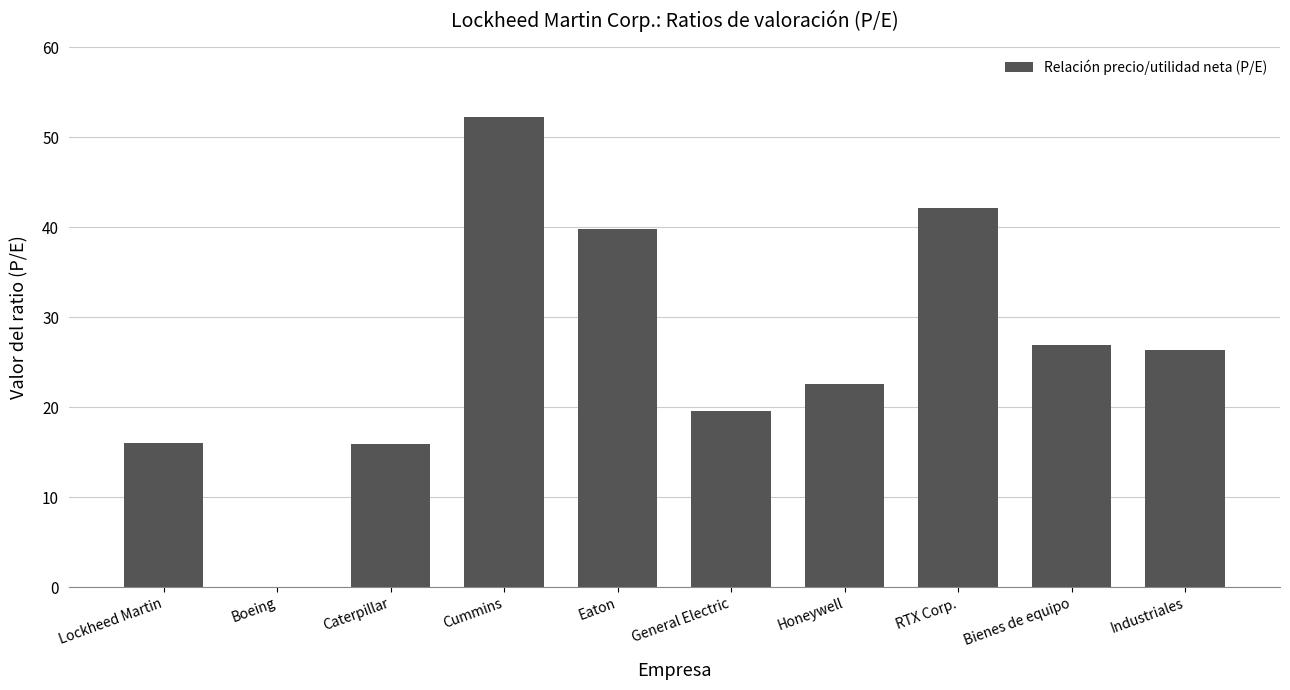

The chart shows a value of 26.3 at Industriales. True or false?

True